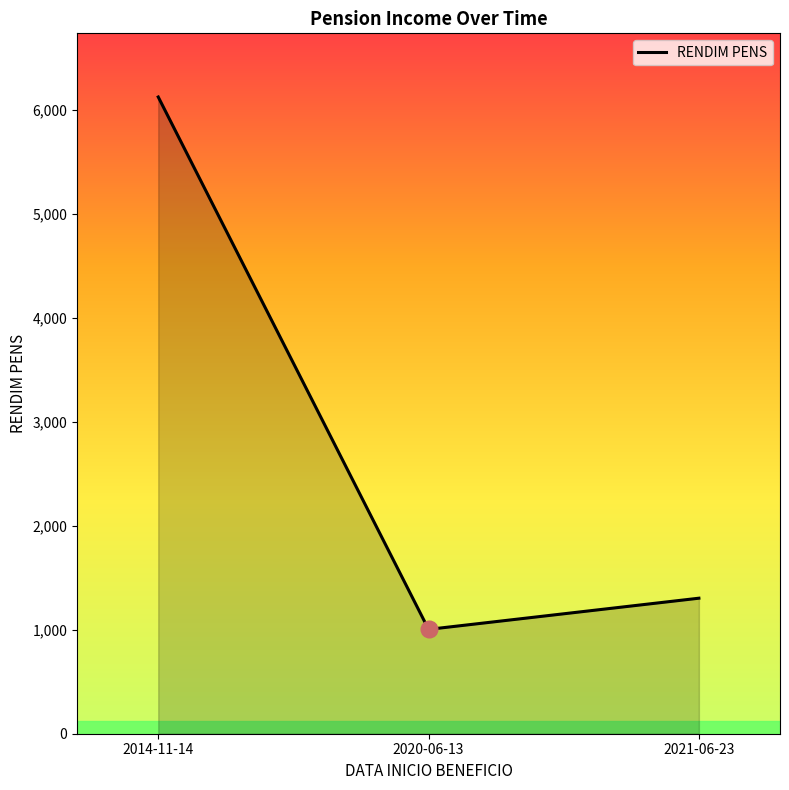

Rank the categories by value from highest to lowest.

2014-11-14, 2021-06-23, 2020-06-13